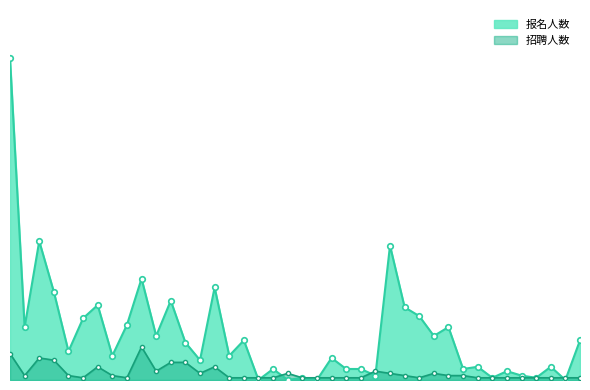

True or false: 报名人数 and 招聘人数 intersect in this chart.

True